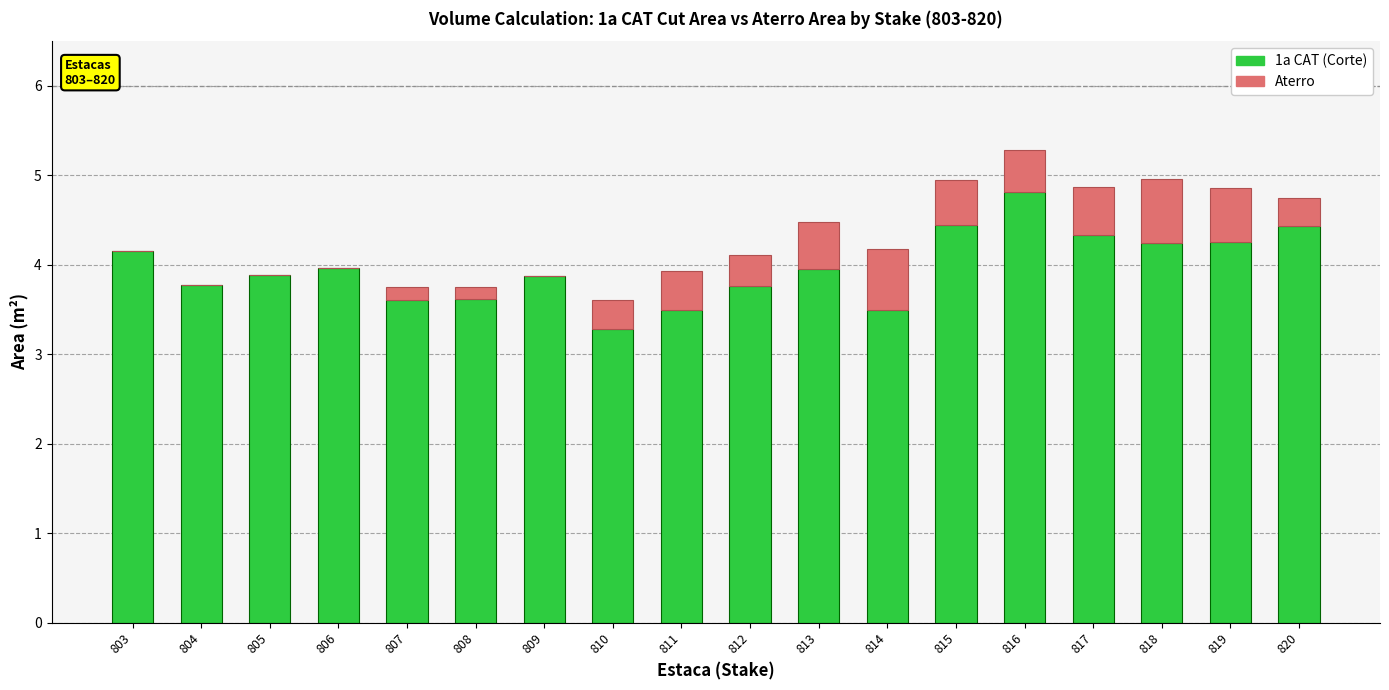

What is the highest value of the 1a CAT (Corte) series?

4.8